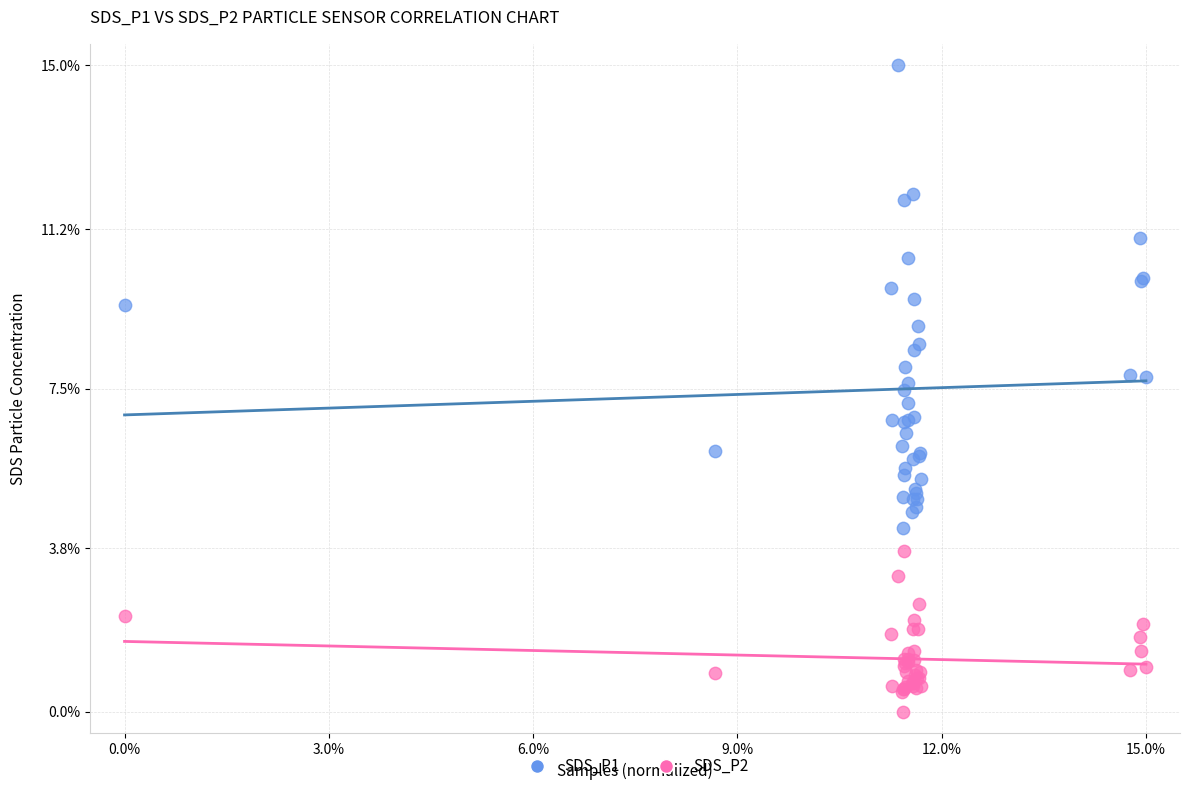

What is the X range (max minus min) for the scatter plot?

15.0